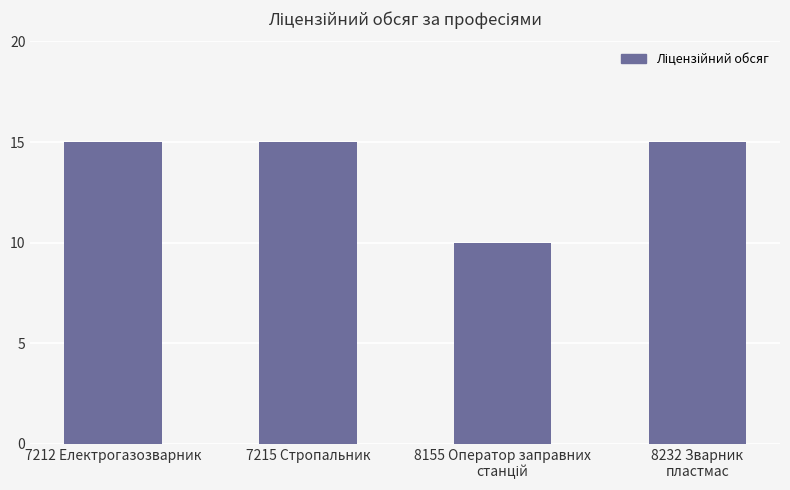

The chart shows a value of 4 at 7215 Стропальник. True or false?

False